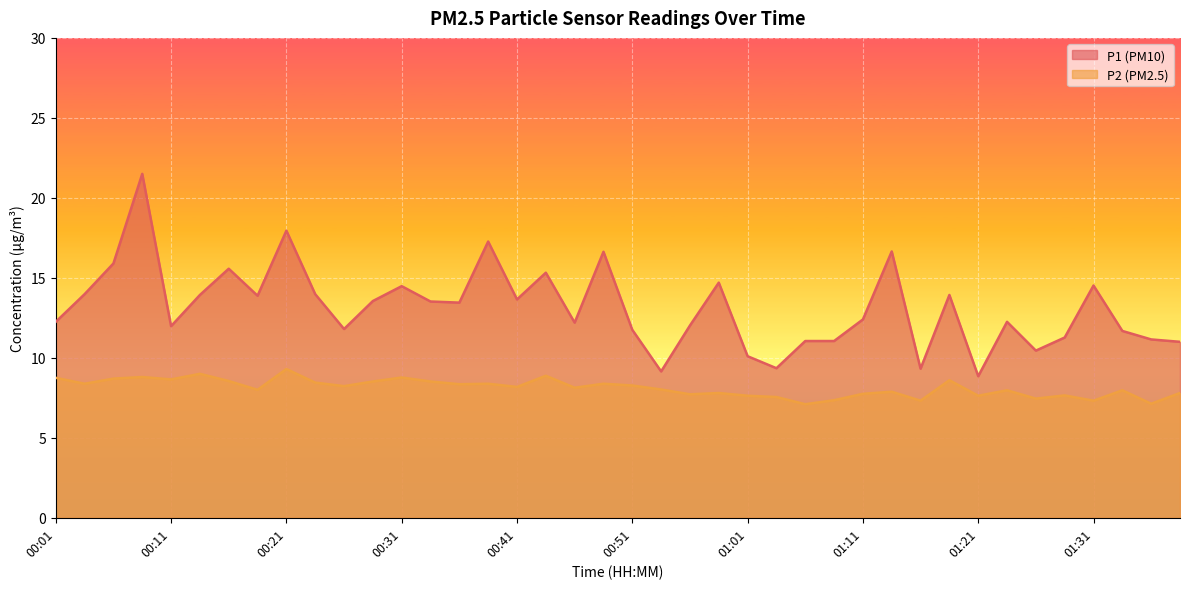

What is the sum of all P1 values?

525.4